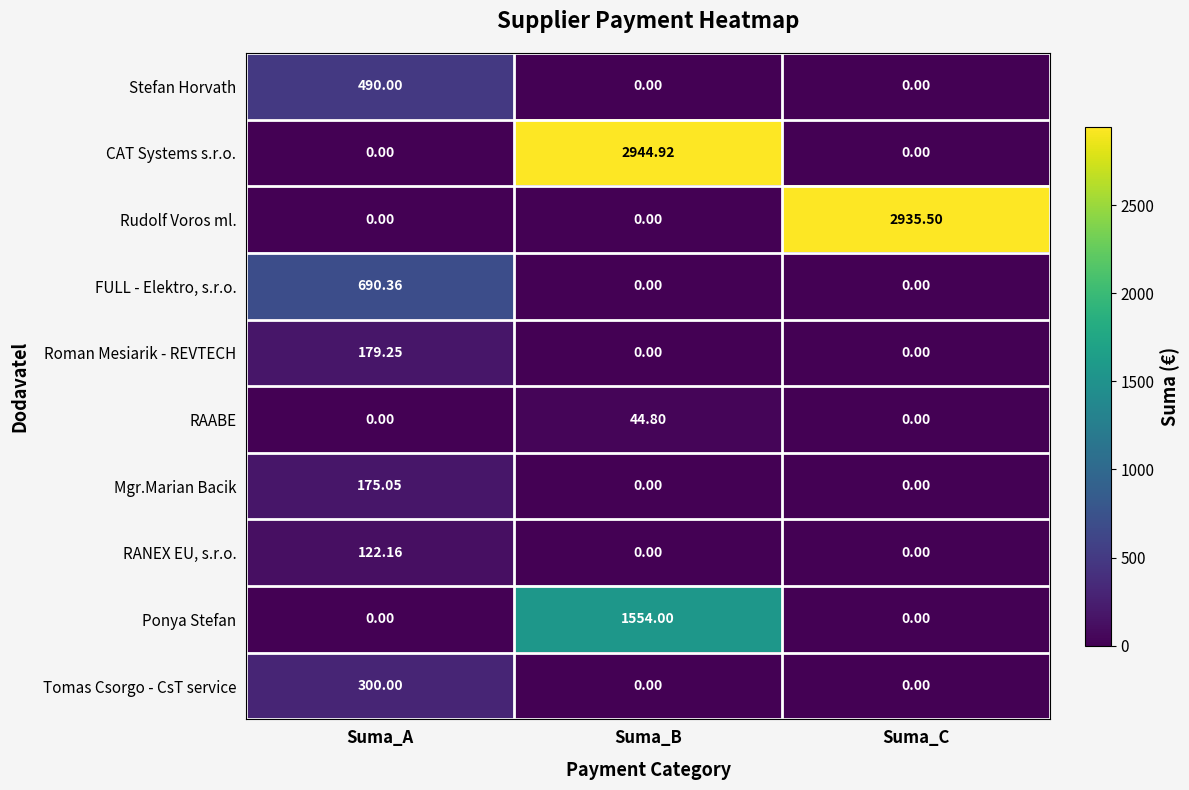

Which series has the largest total across all categories?

CAT Systems s.r.o.